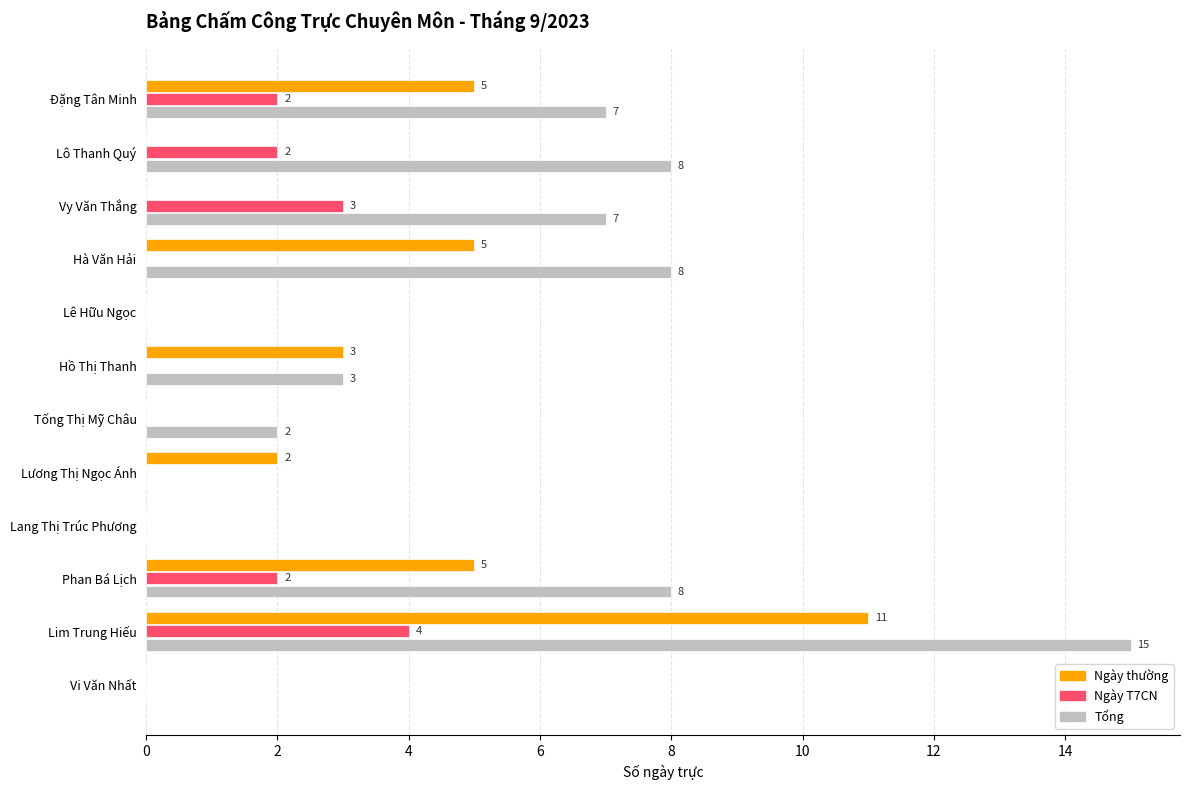

Is it true that Tổng equals 8 at Hà Văn Hải?

True